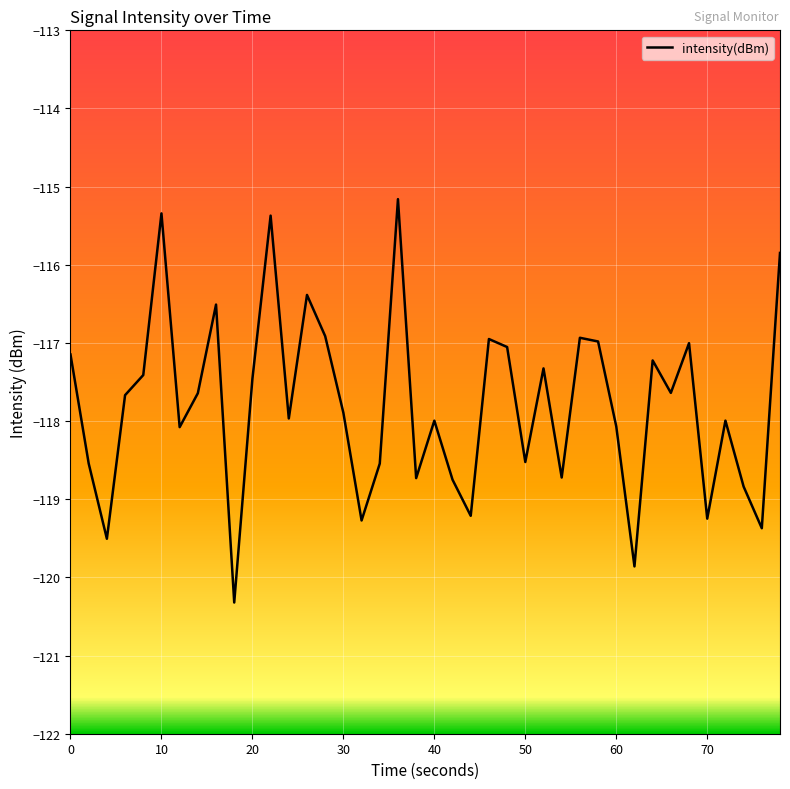

What is the sum of all values?

-4711.4